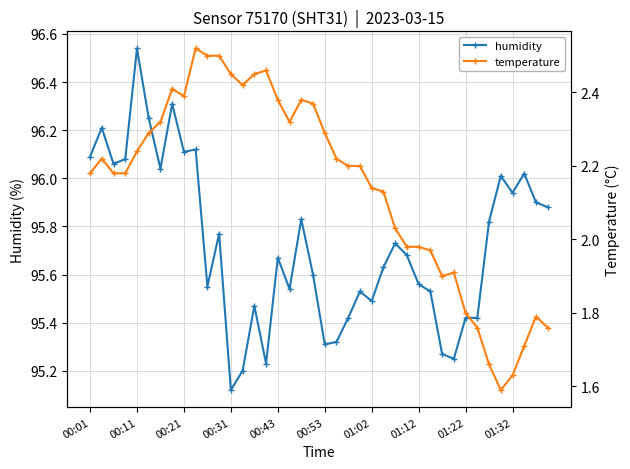

True or false: humidity and temperature cross at least once.

False